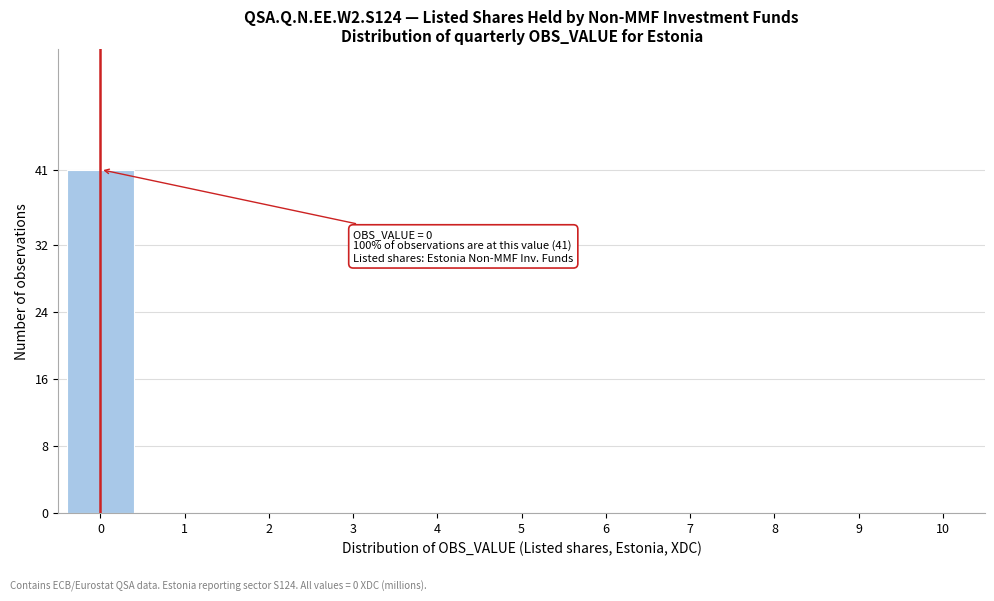

Reading left to right, extract all data points from this chart.

0=41	1=0	2=0	3=0	4=0	5=0	6=0	7=0	8=0	9=0	10=0